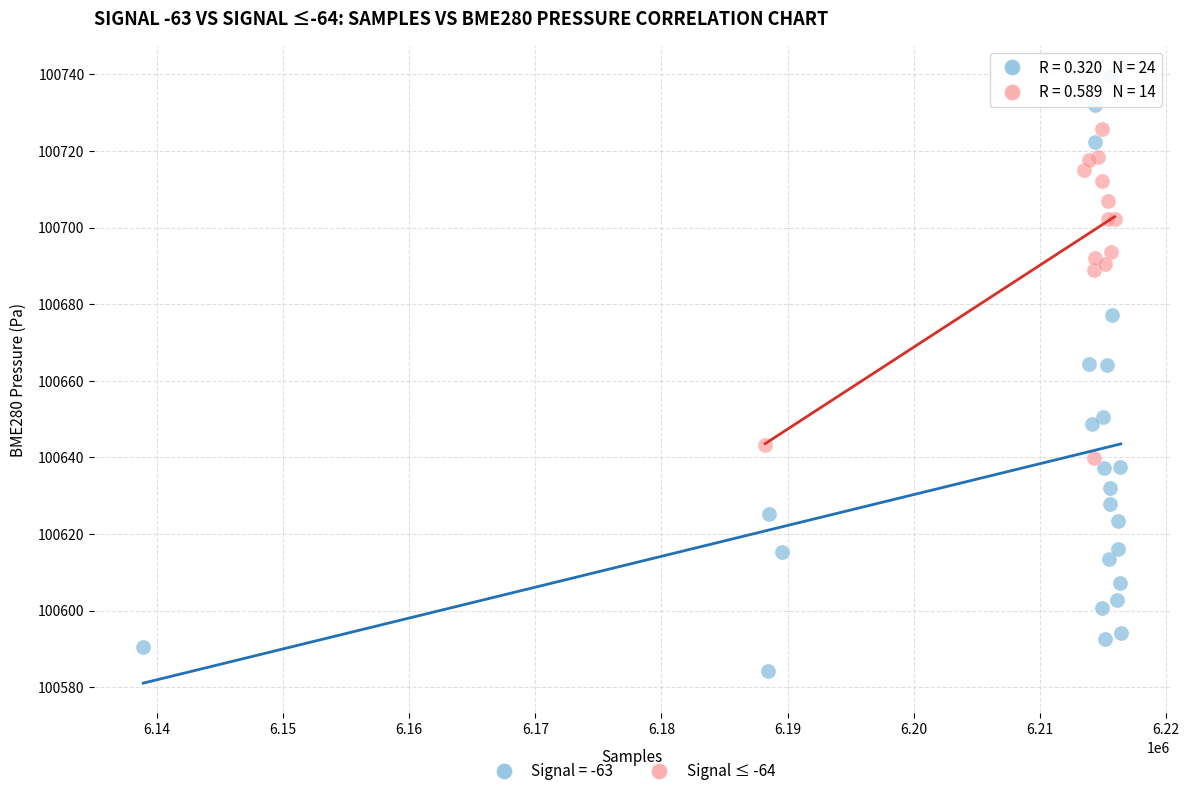

Which series contains the lowest Y value?

Signal = -63